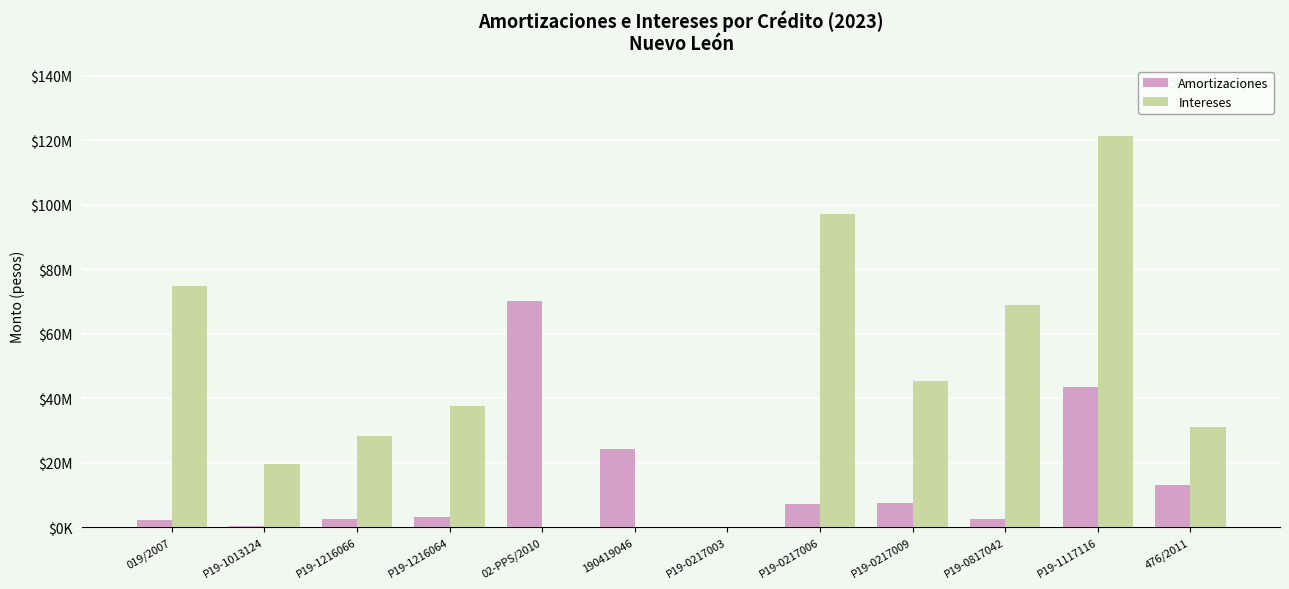

True or false: Intereses has a value of 45409574.0 at P19-0217009.

True